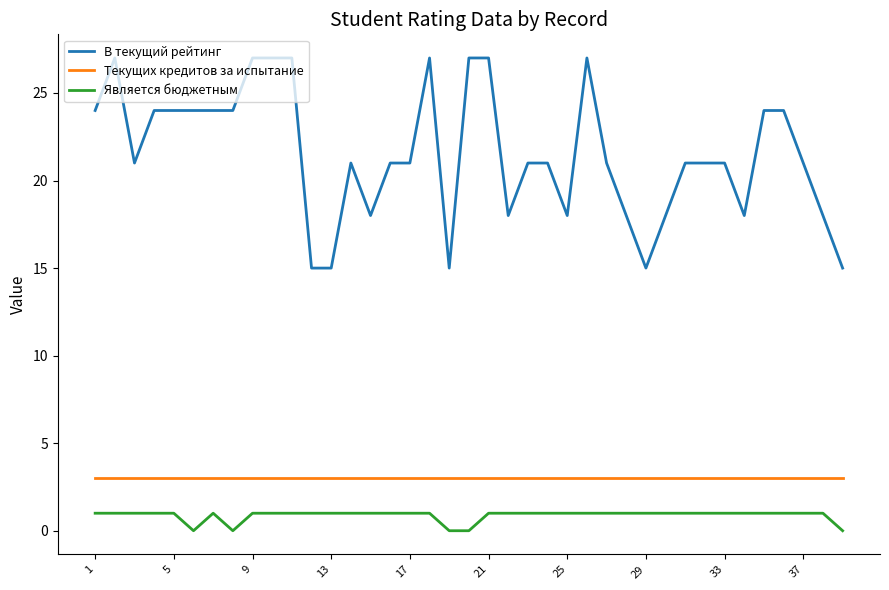

What is the difference between the maximum and minimum values in the В текущий рейтинг series?

12